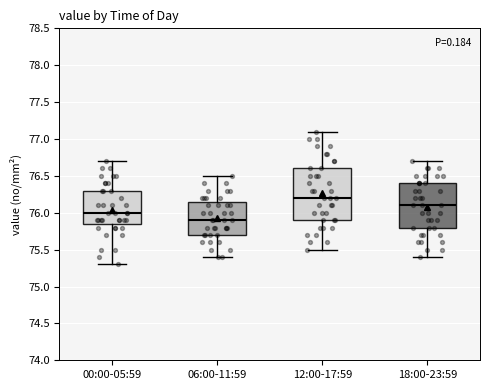

Reading left to right, transcribe this box plot: for each box, give where its median line is, the range the box spans, and where its two whiskers end, as read against the y-axis. The values are not printed on the chart, so give them approximately, as read against the axis.

00:00-05:59: median 76.00, box 75.85 to 76.30, whiskers 75.30 to 76.70
06:00-11:59: median 75.90, box 75.70 to 76.15, whiskers 75.40 to 76.50
12:00-17:59: median 76.20, box 75.90 to 76.60, whiskers 75.50 to 77.10
18:00-23:59: median 76.10, box 75.80 to 76.40, whiskers 75.40 to 76.70